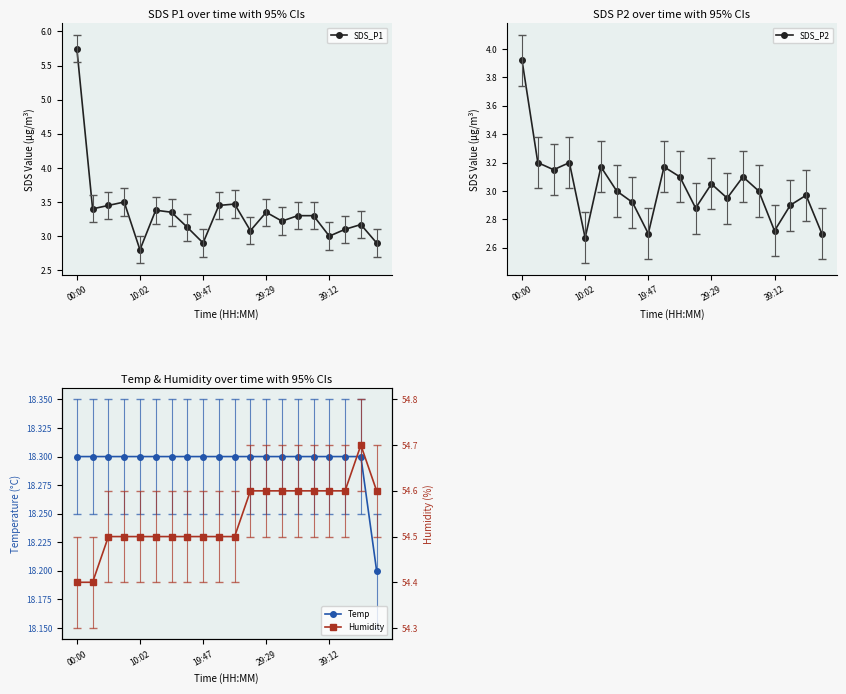

What position from the right is 13?

7